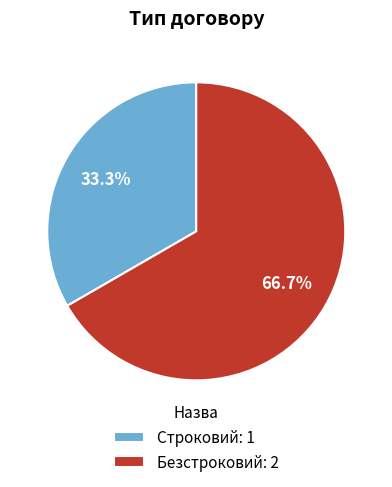

What is the majority slice?

Безстроковий